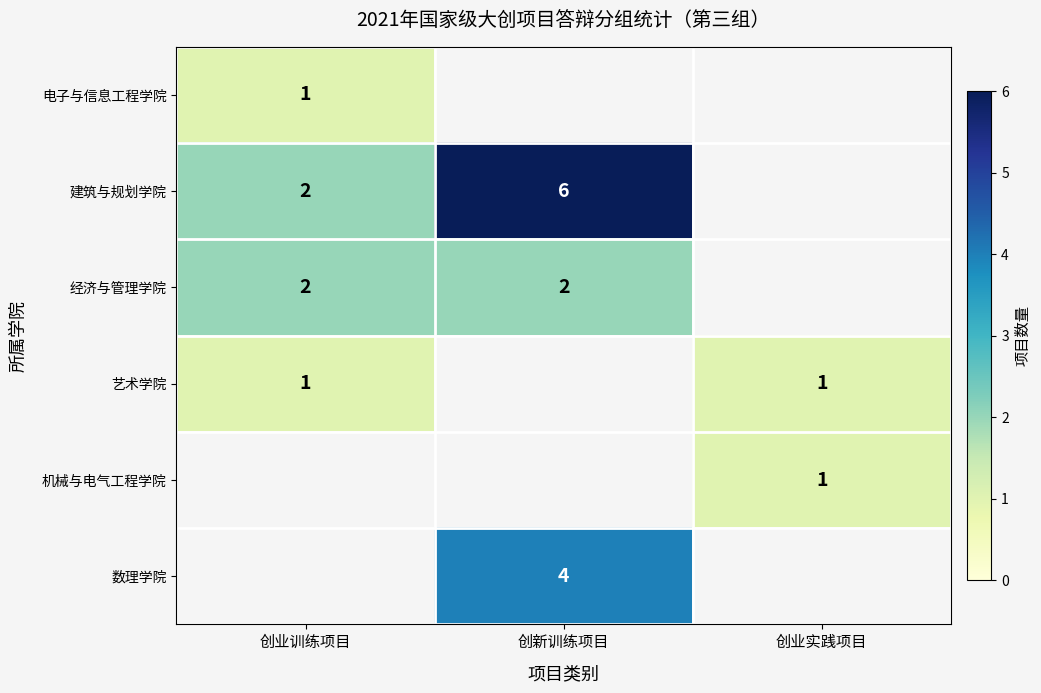

What is the greatest value displayed?

6.0